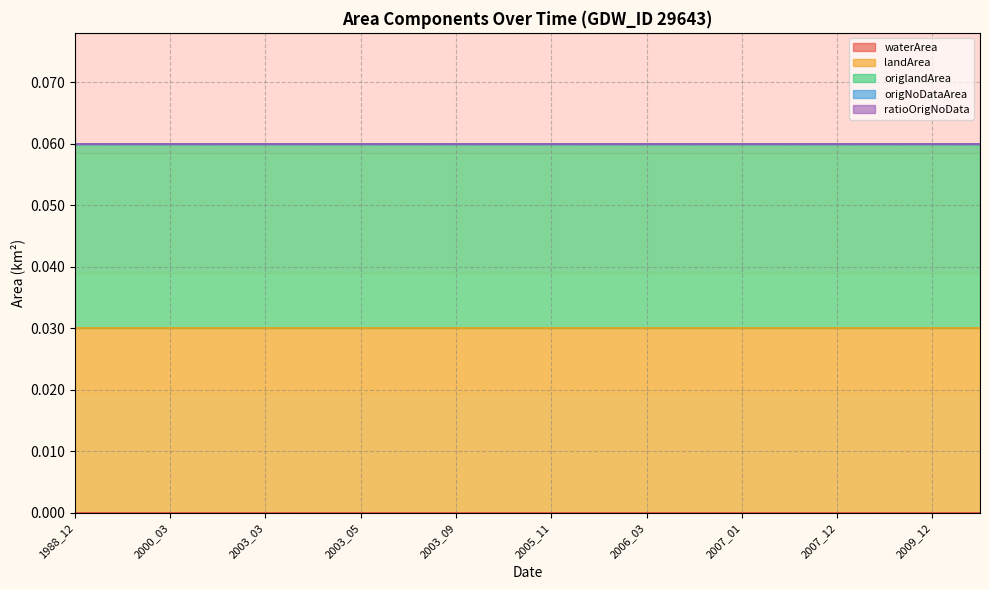

Which has a higher value, 2007_01 or 2006_12?

2007_01